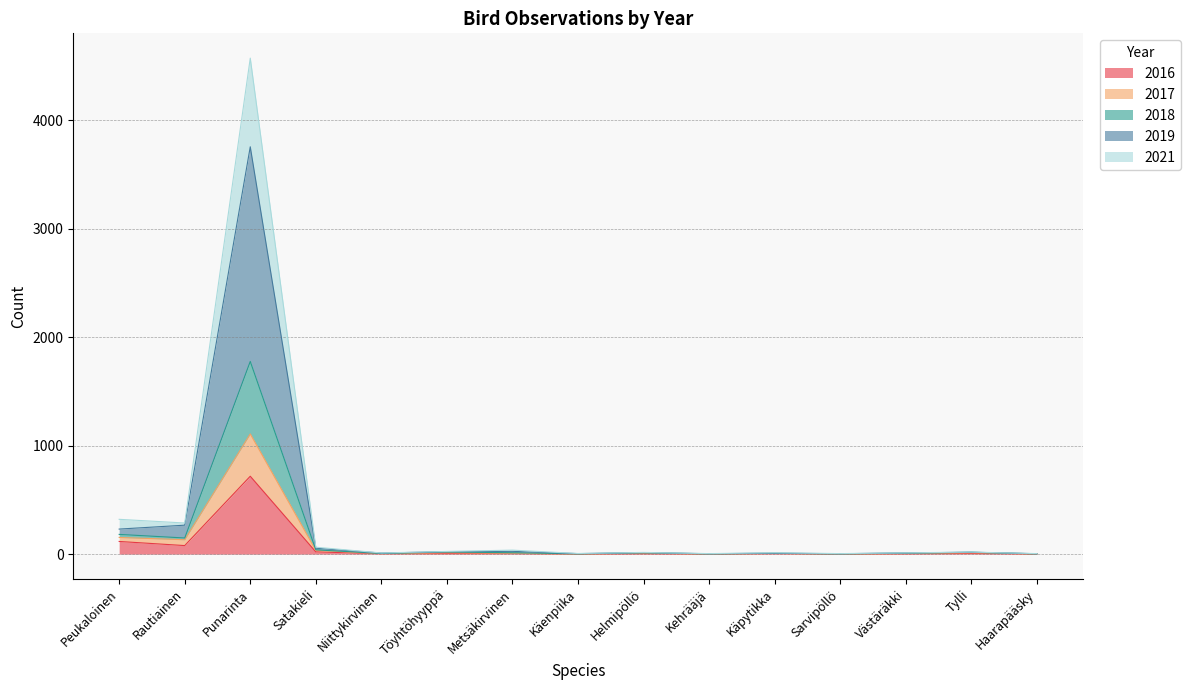

Does the chart display data point markers on the line(s)?

No